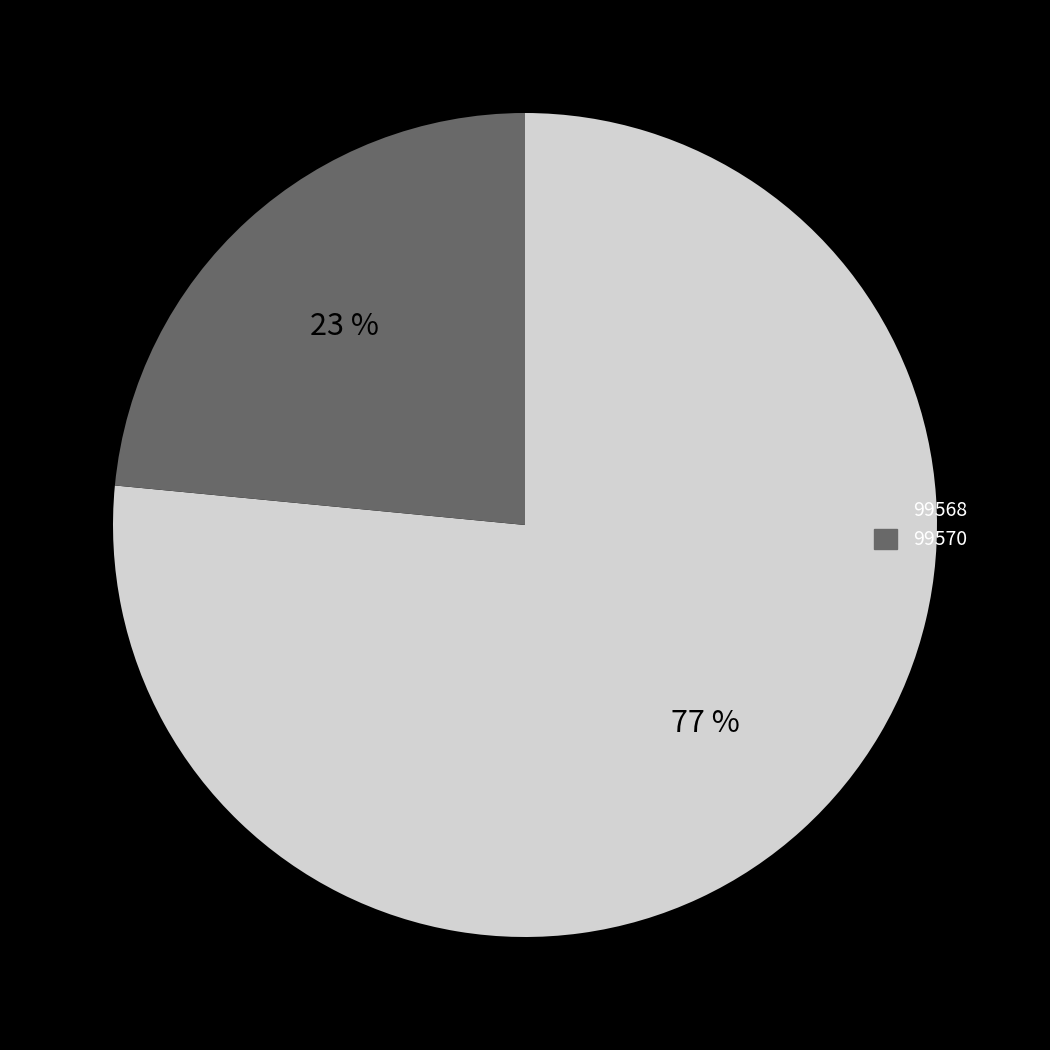

The 99568 slice represents 67% of the pie. True or false?

False